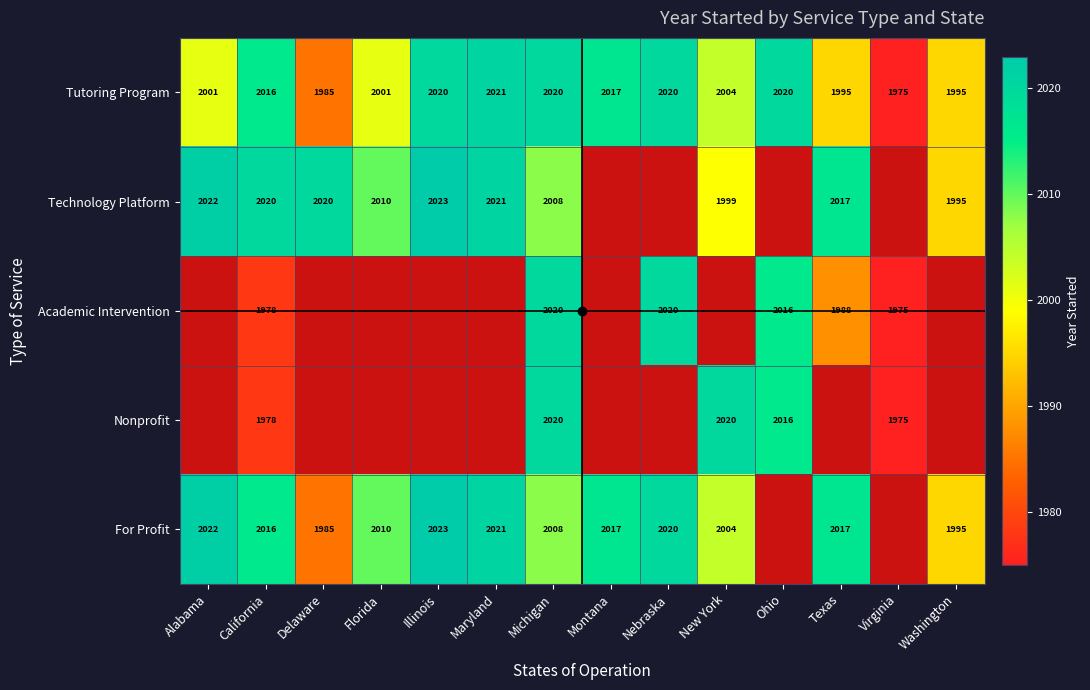

Is the value of Nonprofit at New York greater than the value of Tutoring Program at California?

Yes